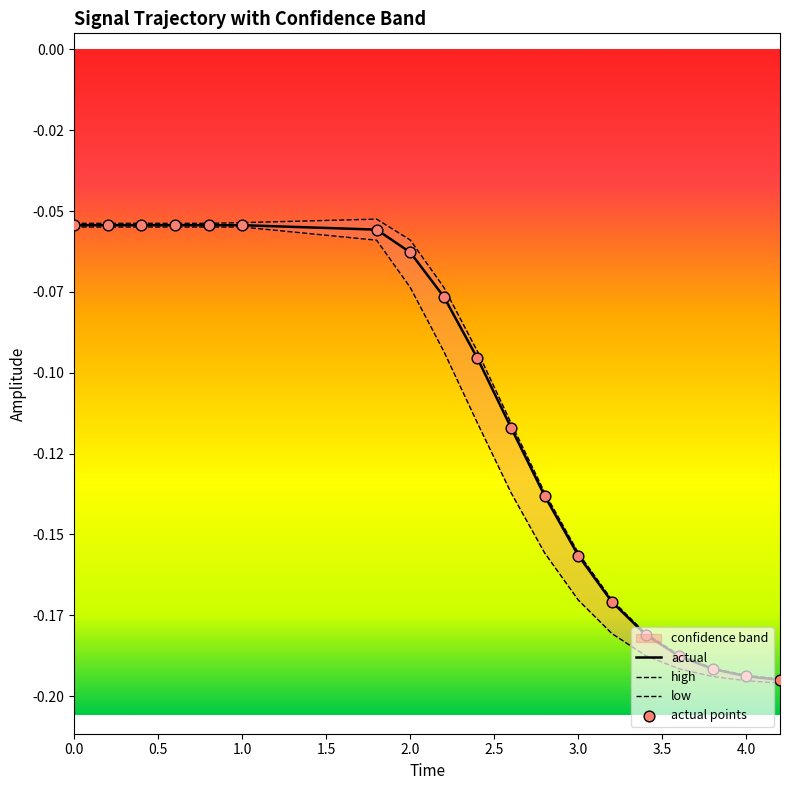

Which series reaches the maximum Y coordinate?

high